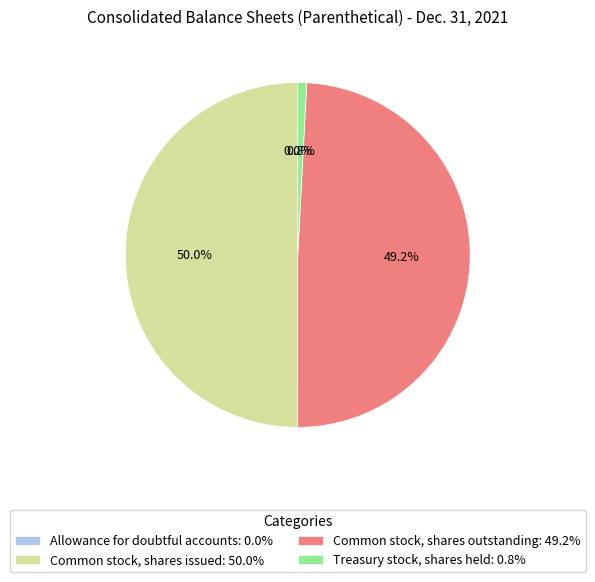

Combined, what portion of the pie is Common stock, shares outstanding and Treasury stock, shares held?

50.0%